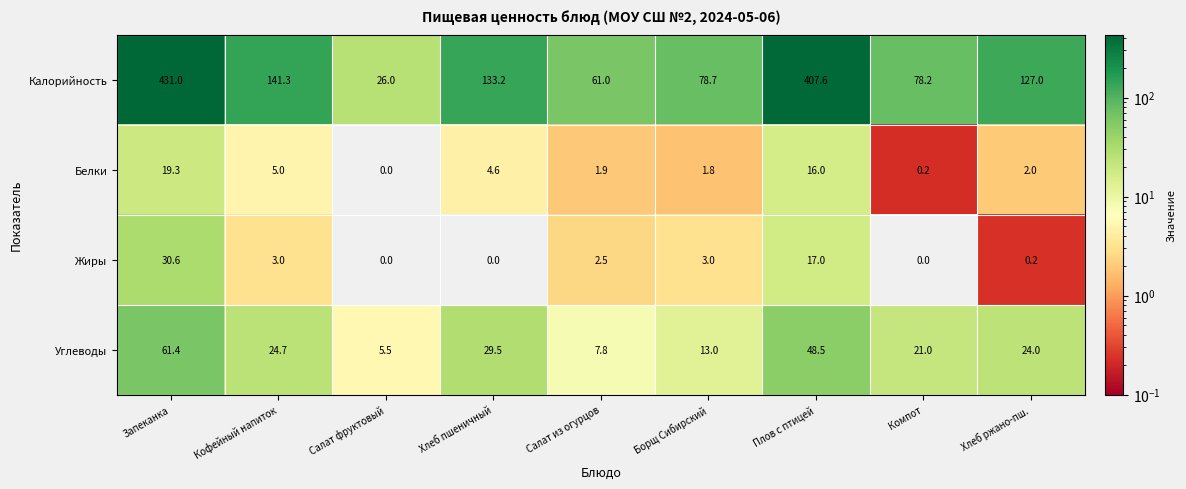

What is the difference between the highest and lowest values at Салат фруктовый?

26.0